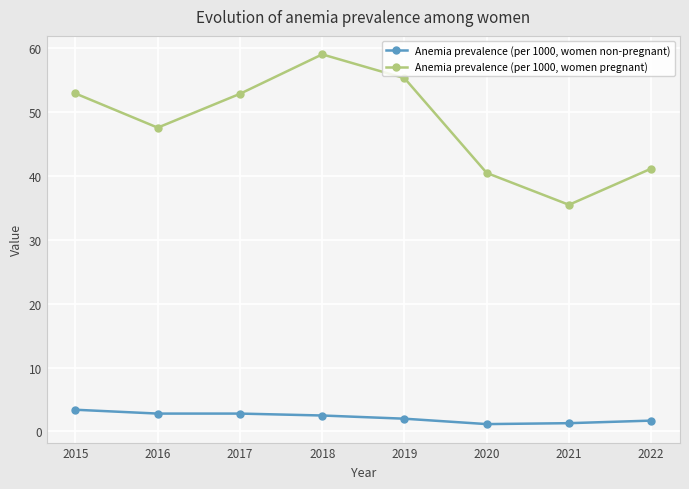

How many lines are shown in the chart?

2